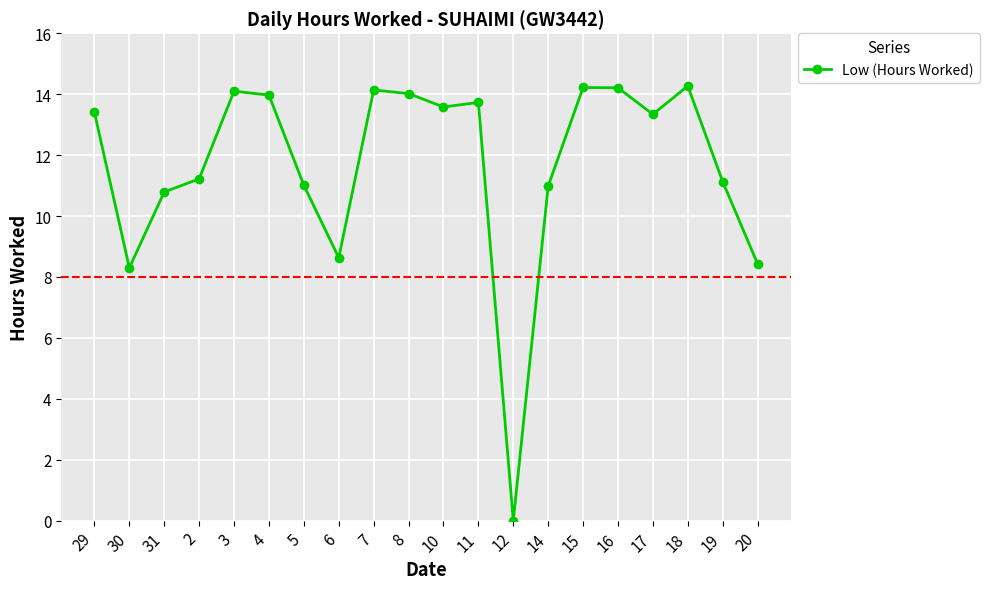

How many lines are shown in the chart?

1